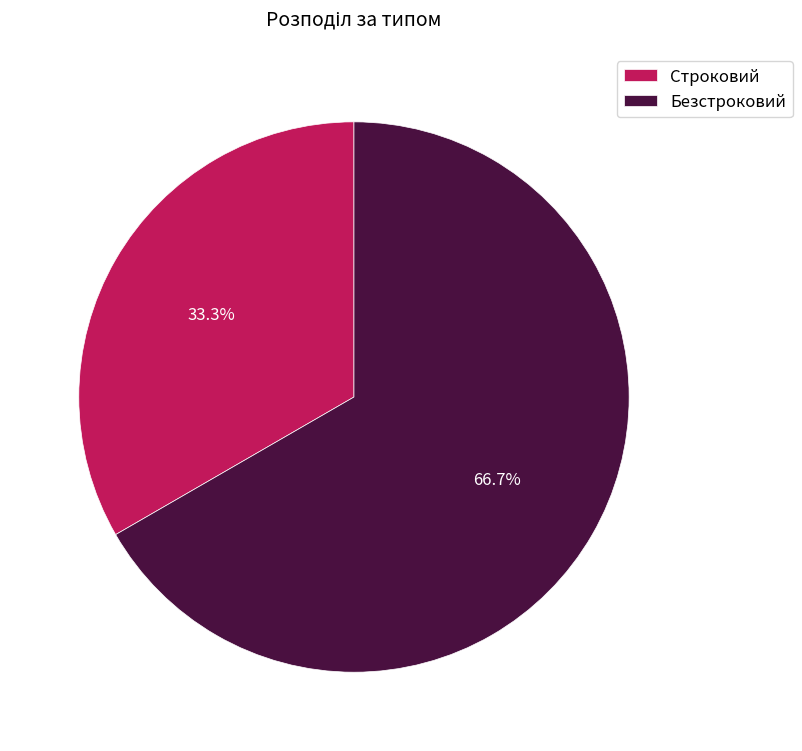

Approximately how many times larger is the value at Строковий compared to Безстроковий?

0.5